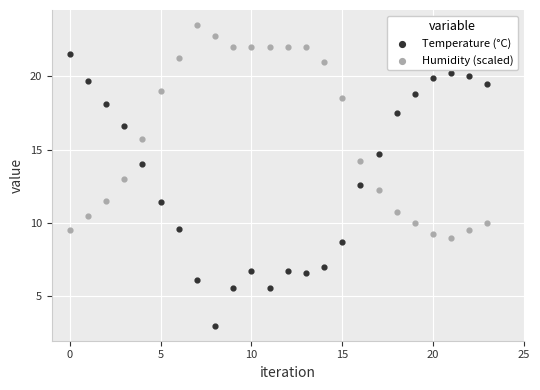

Across all data points, what is the range of Y values (max minus min)?

20.5